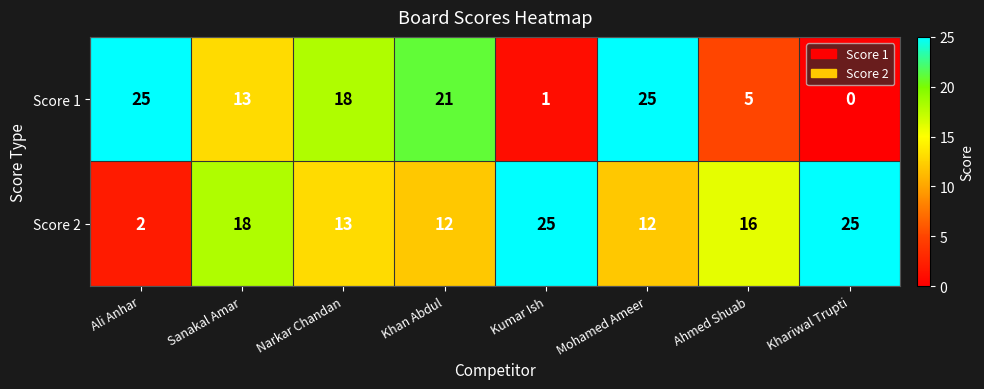

Which series changed the most between Kumar Ish and Mohamed Ameer?

Score 1